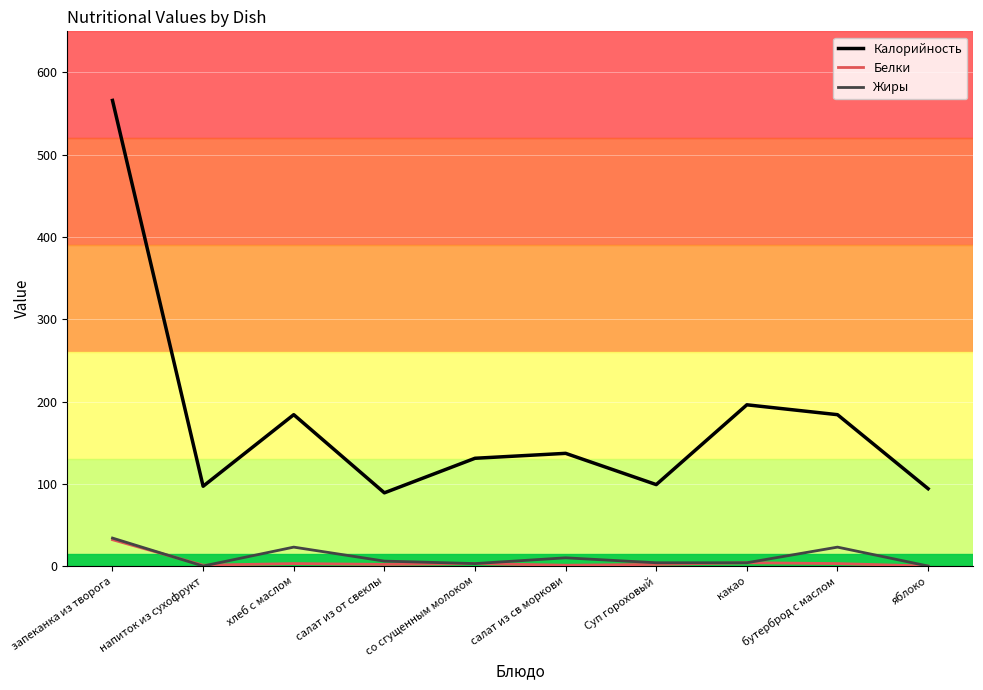

True or false: Калорийность and Белки cross at least once.

False